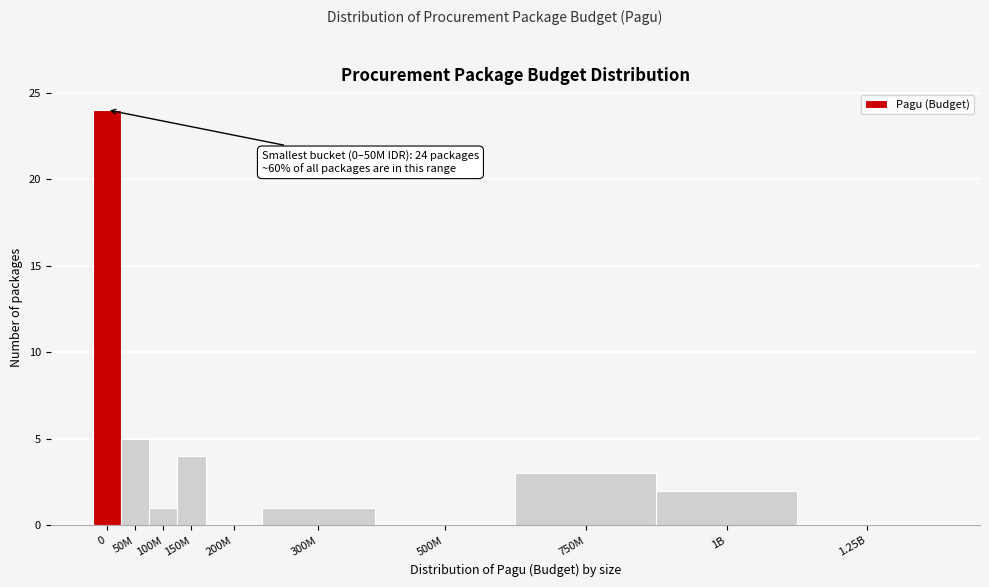

Reading left to right, extract all data points from this chart.

0=24	50M=5	100M=1	150M=4	200M=0	300M=1	500M=0	750M=3	1B=2	1.25B=0